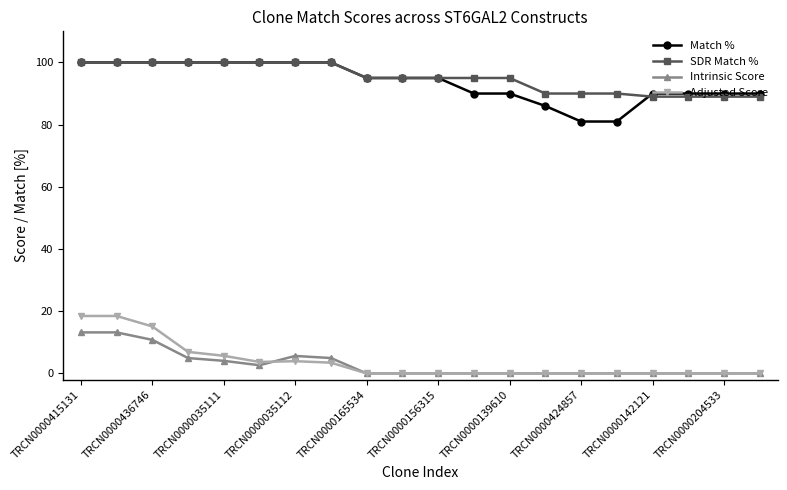

What is the value of the SDR Match % point at the 4th from the left?

100.0